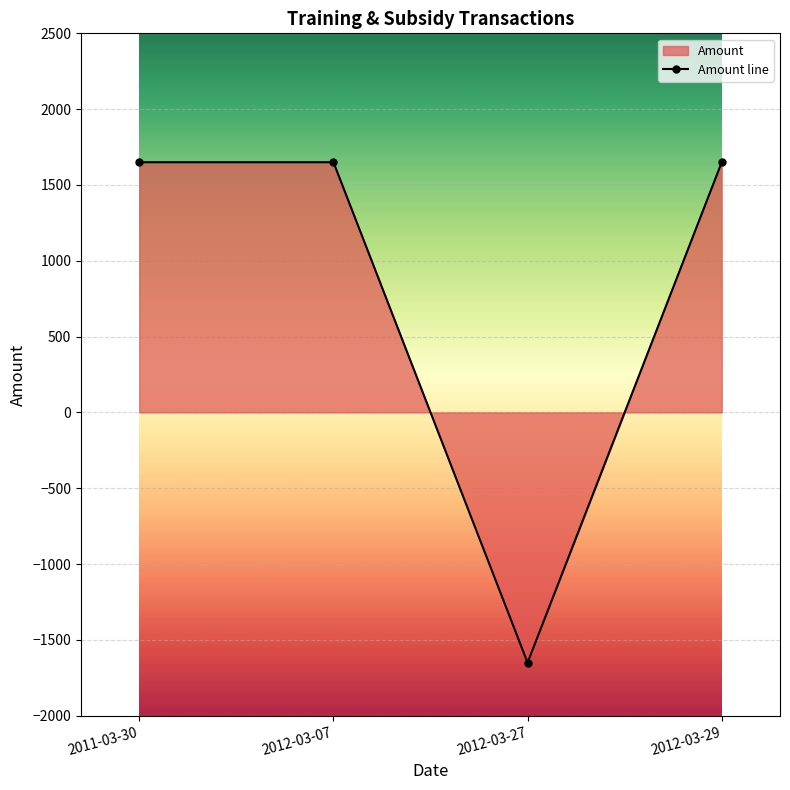

Rank the categories by value from lowest to highest.

2012-03-27, 2011-03-30, 2012-03-07, 2012-03-29